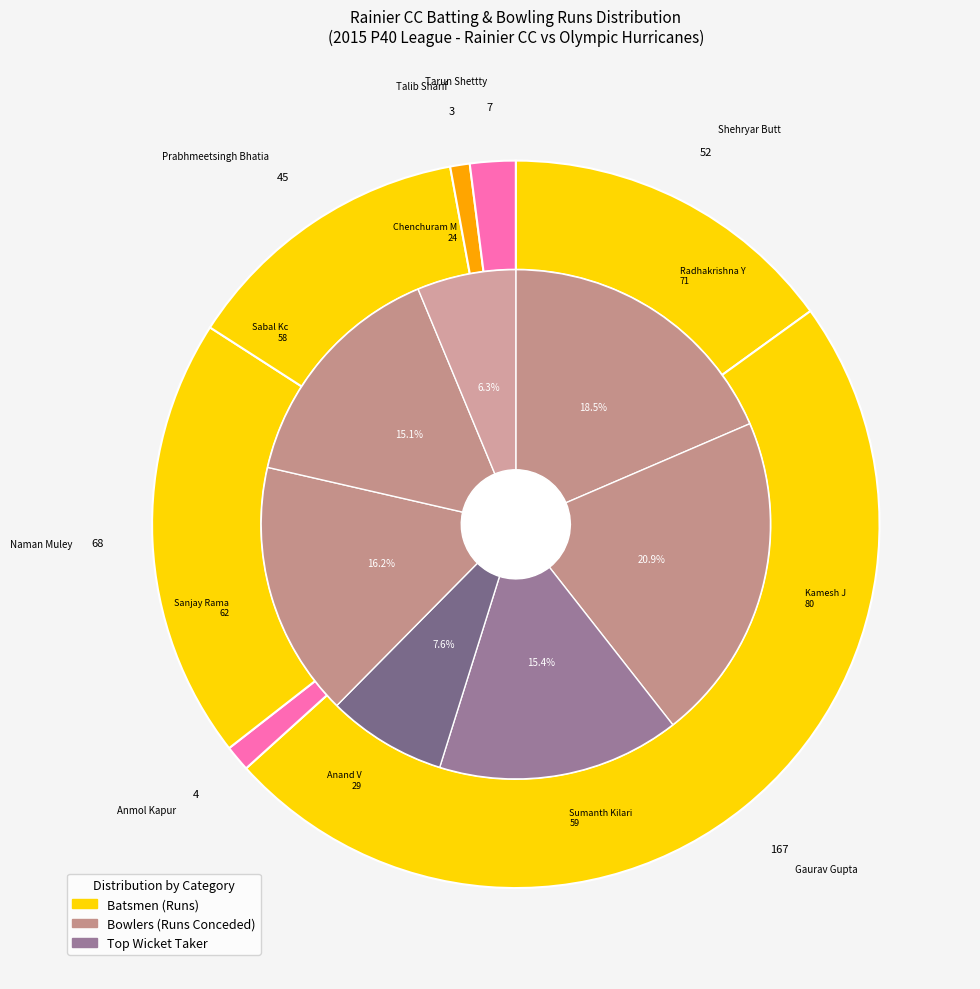

Which series has the widest spread of values?

Rainier CC Batsmen Runs